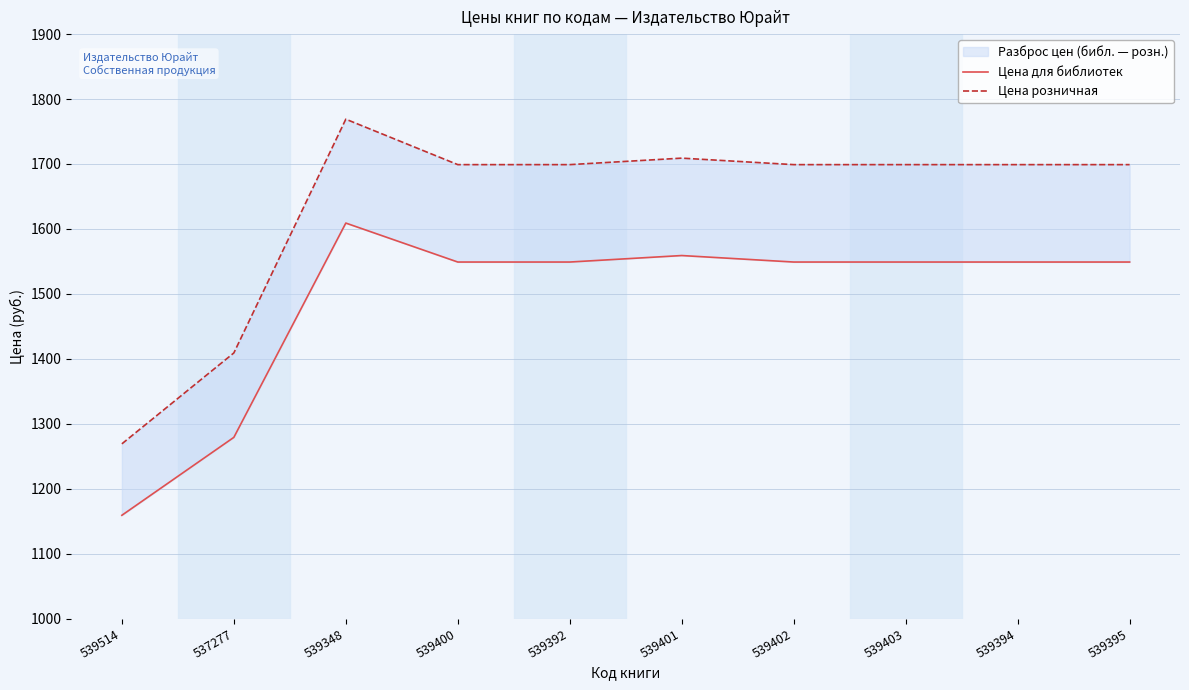

Reading left to right, extract all data points from this chart.

Цена для библиотек: 1159	1279	1609	1549	1549	1559	1549	1549	1549	1549
Цена розничная: 1269	1409	1769	1699	1699	1709	1699	1699	1699	1699